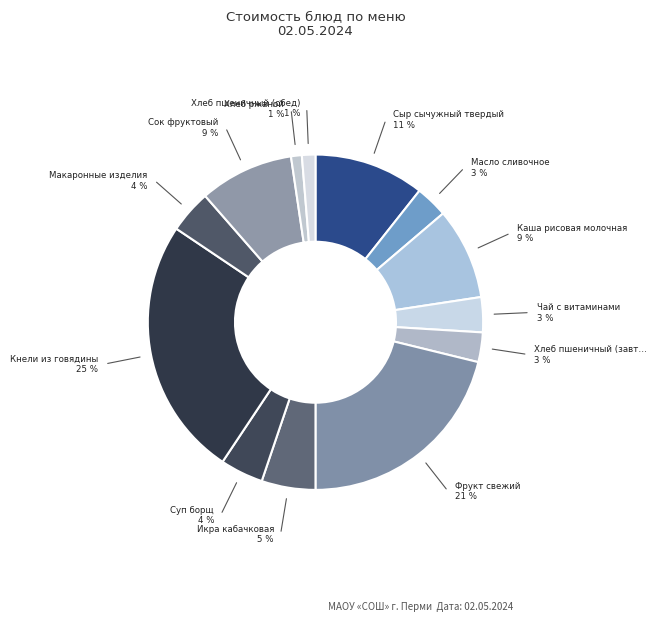

Count the number of slices in the pie.

13